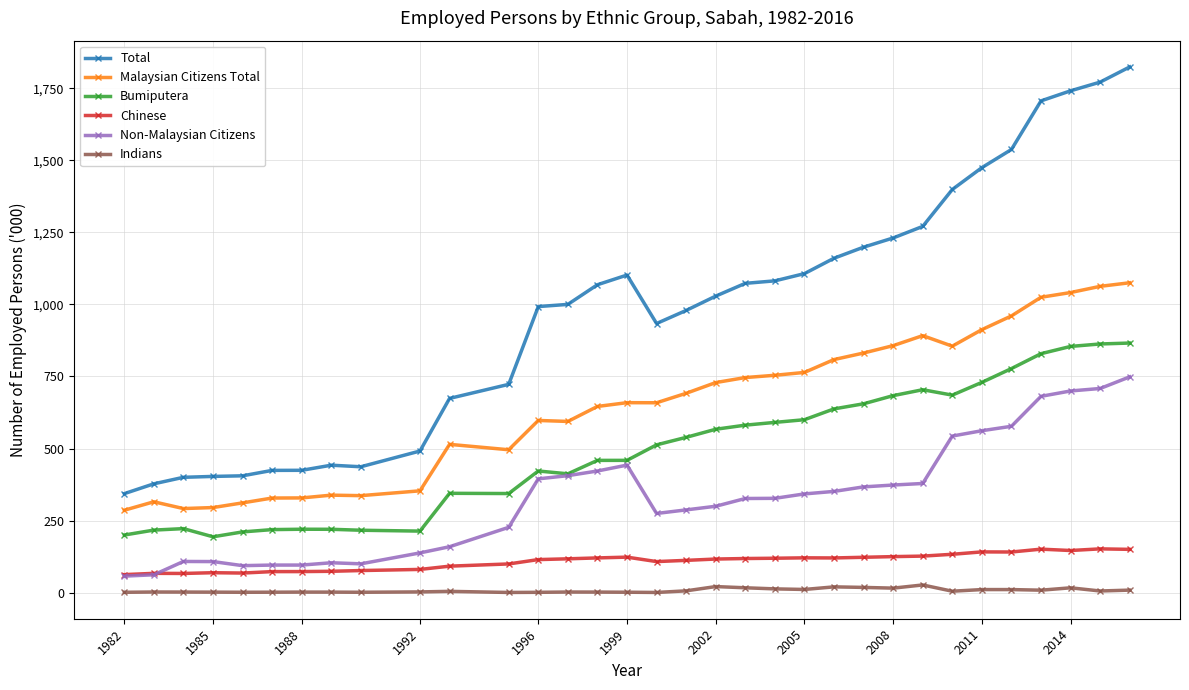

What is the maximum value shown in the chart?

1823.7